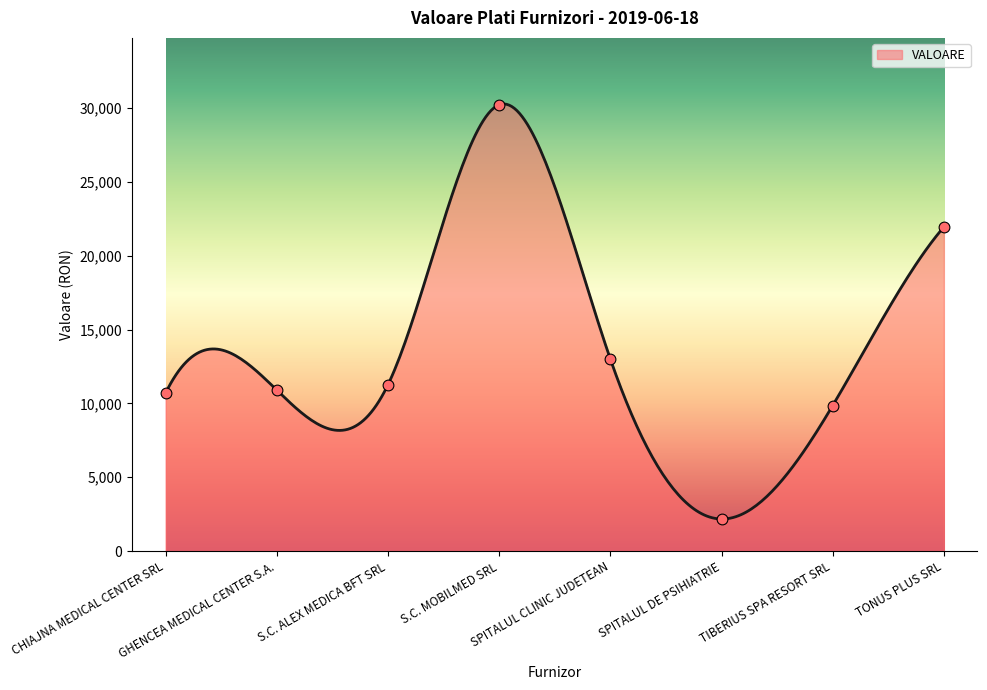

What is the change in value from S.C. ALEX MEDICA BFT SRL to TIBERIUS SPA RESORT SRL?

-1407.5